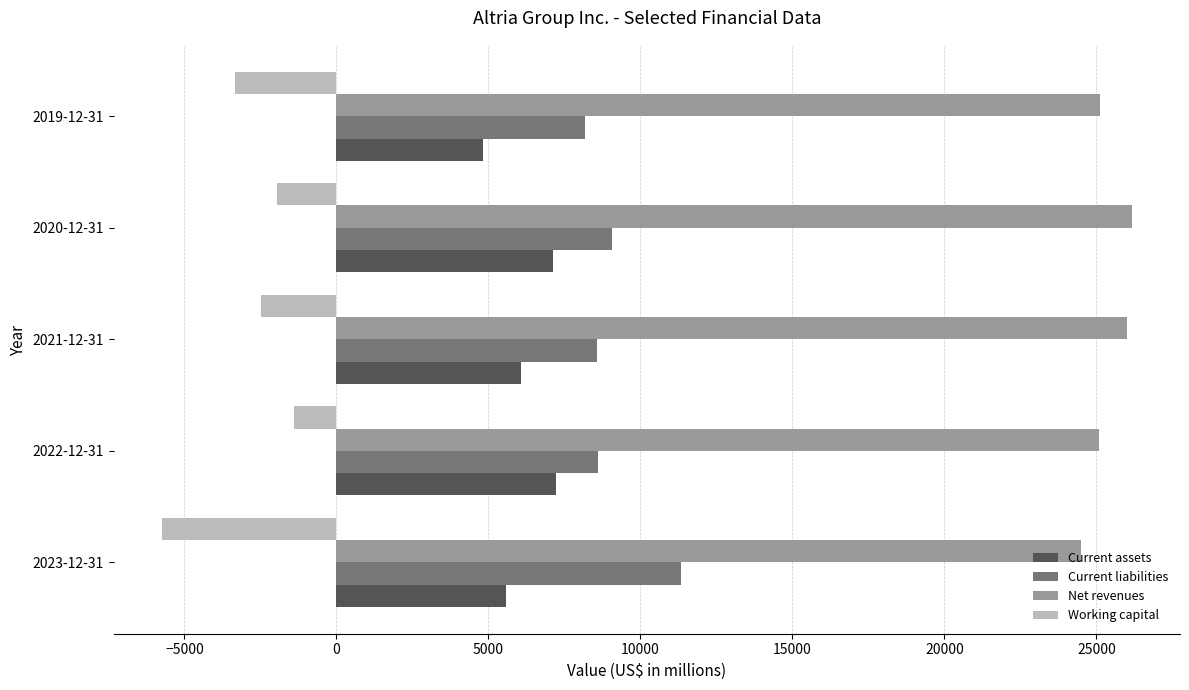

The value of Net revenues at 2022-12-31 is 25096. True or false?

True